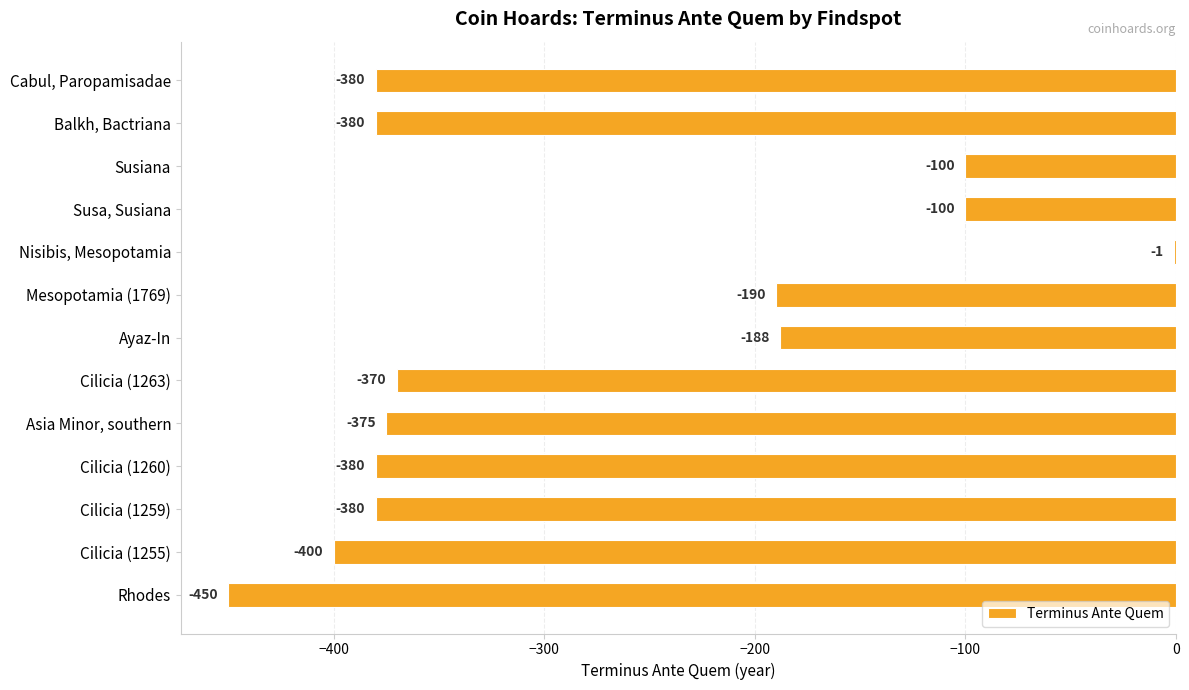

What is the maximum value shown in the chart?

-1